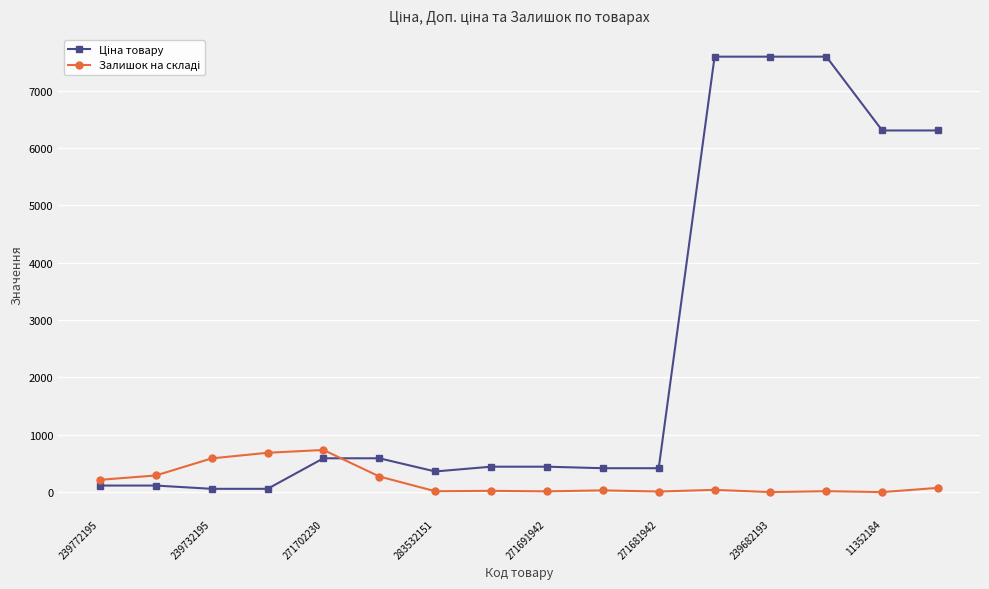

At how many categories does at least one series exceed 3838?

5